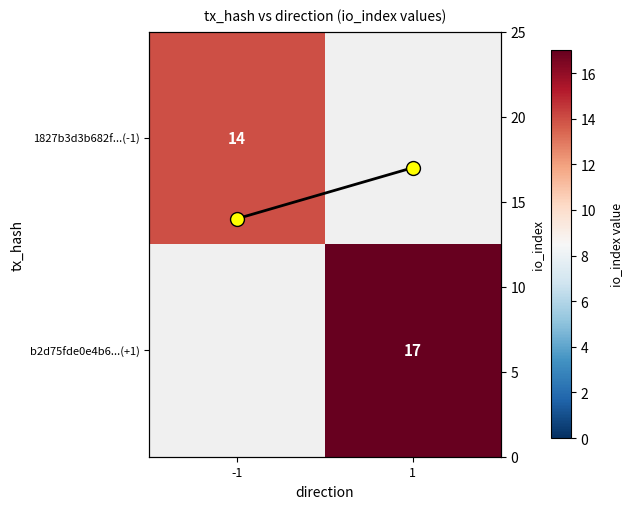

The value of io_index trend at 1 is 17.0. True or false?

True